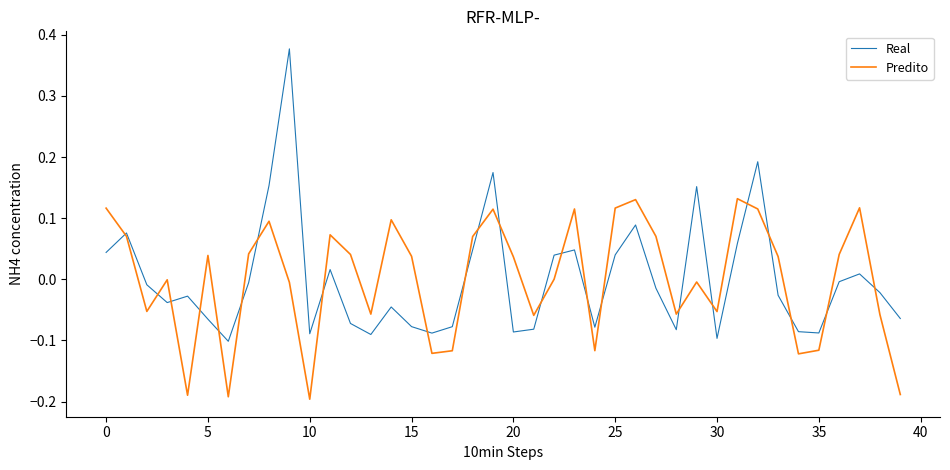

Which series has the widest spread of values?

Real